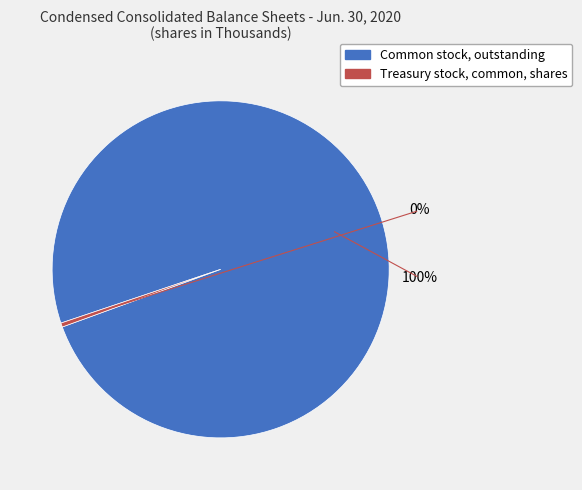

Which category accounts for the majority?

Common stock, outstanding